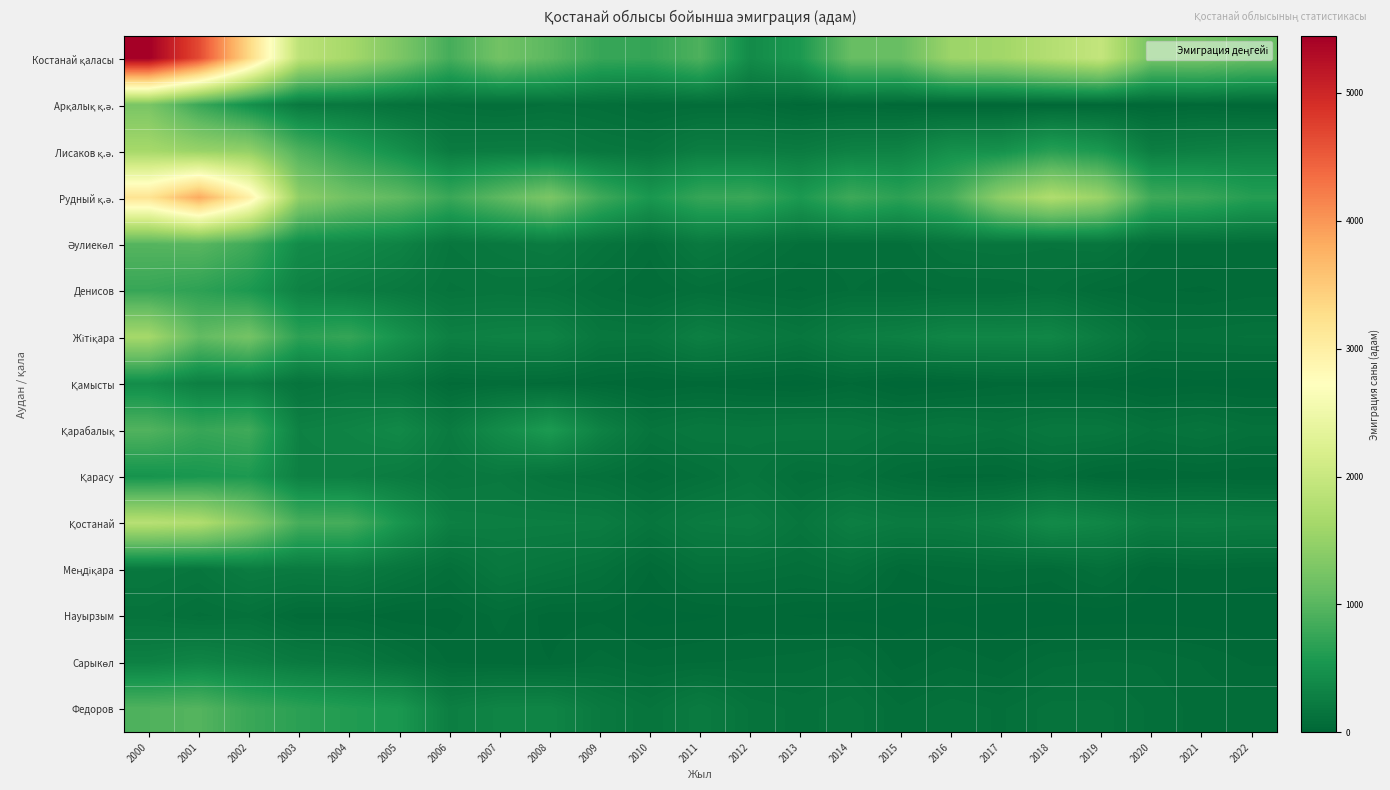

Which has a higher value, 2020 or 2000?

2000